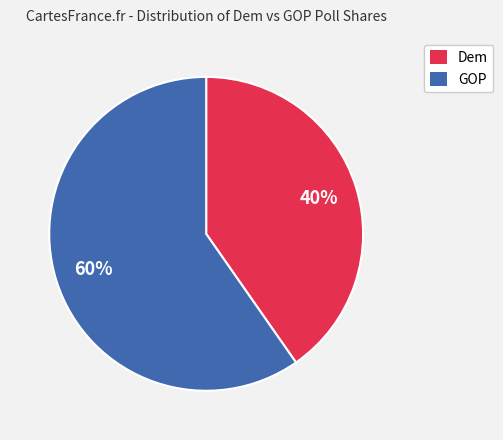

Rank the categories by value from lowest to highest.

Dem, GOP